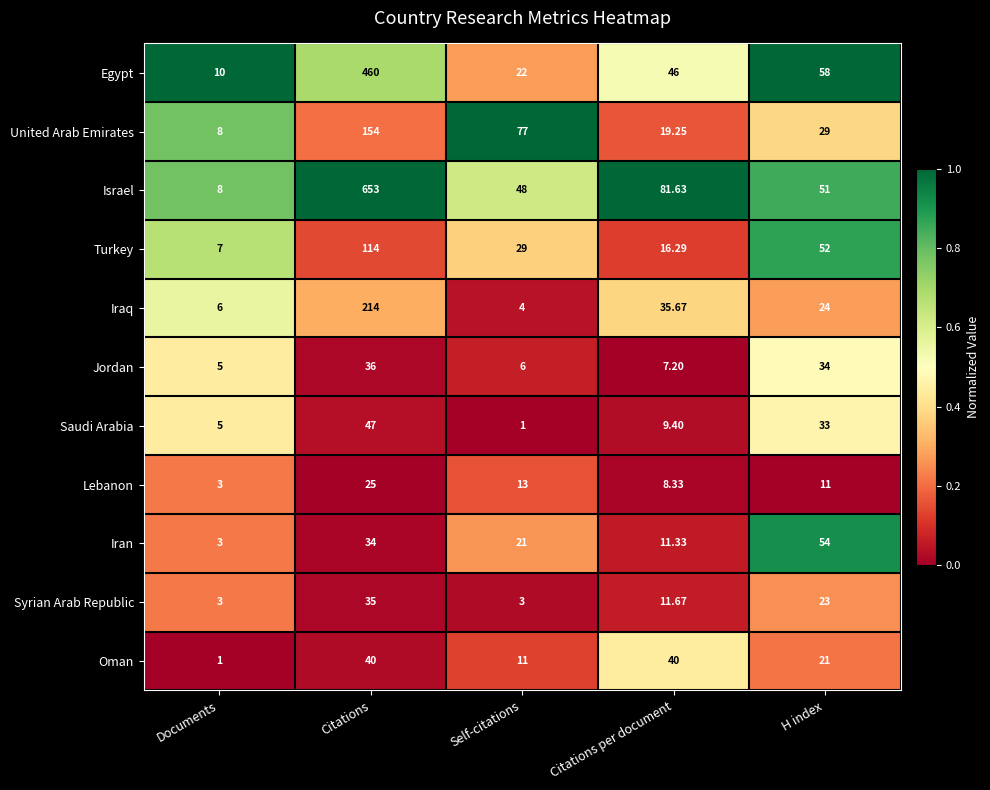

Where does the Syrian Arab Republic series first go above 11?

Citations